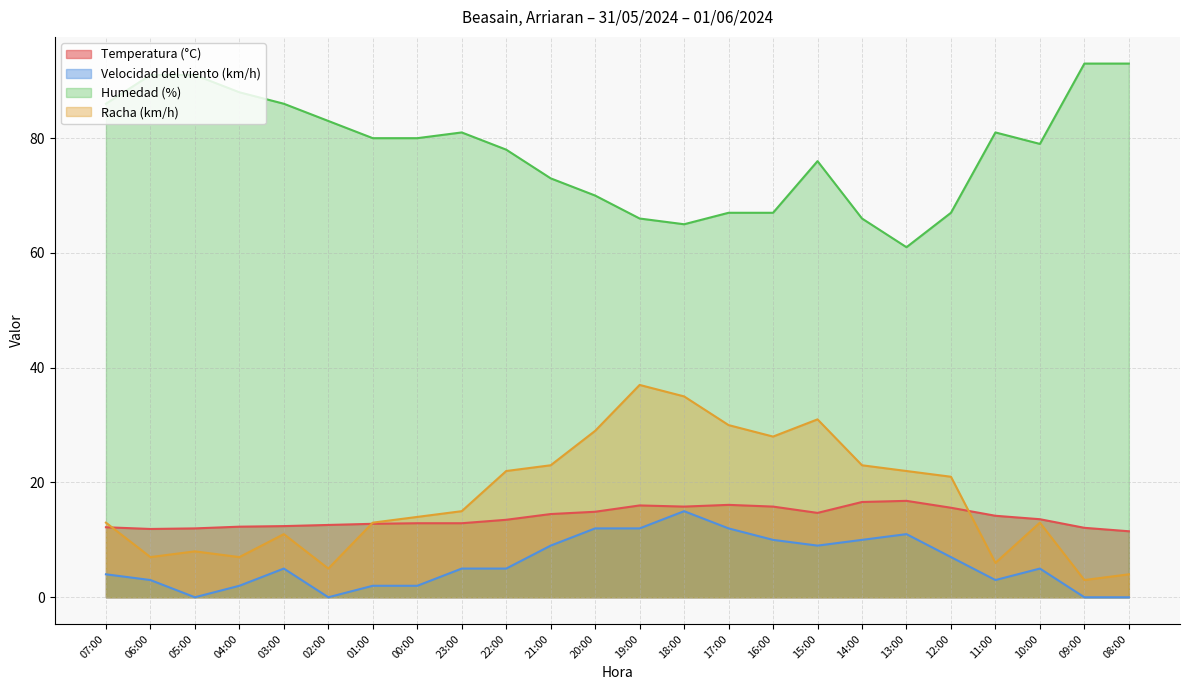

Is it true that Temperatura (°C) equals 4.9 at 01:00?

False